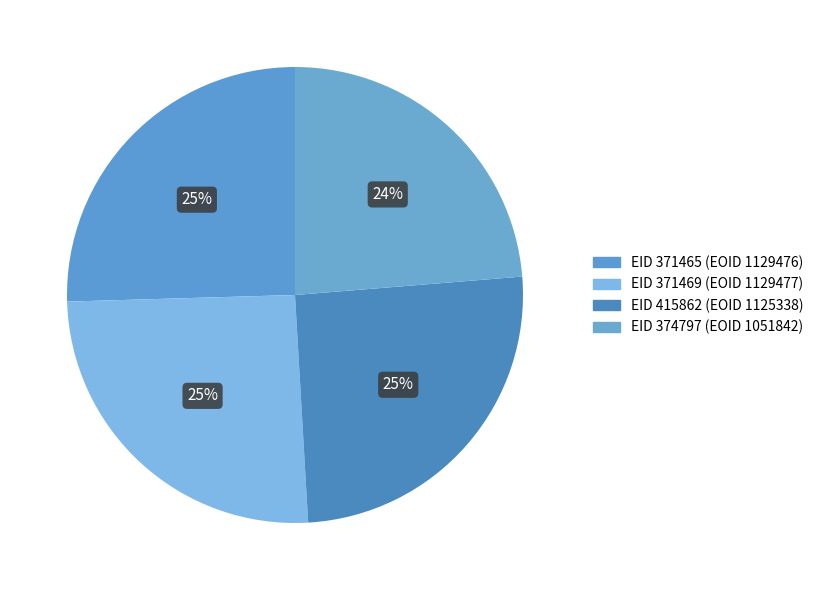

How many slices are in this pie chart?

4